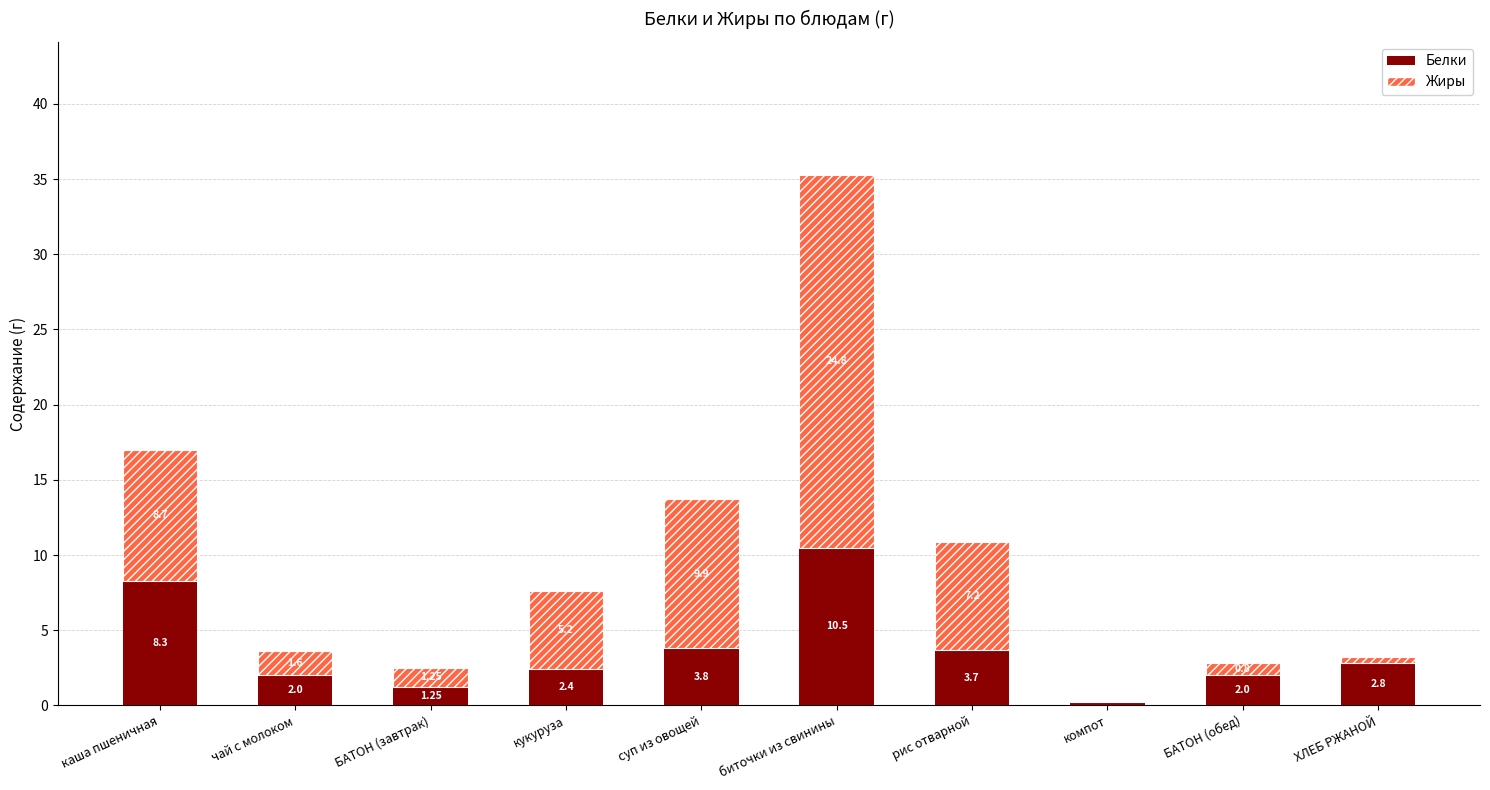

At which label does Белки reach its peak?

биточки из свинины